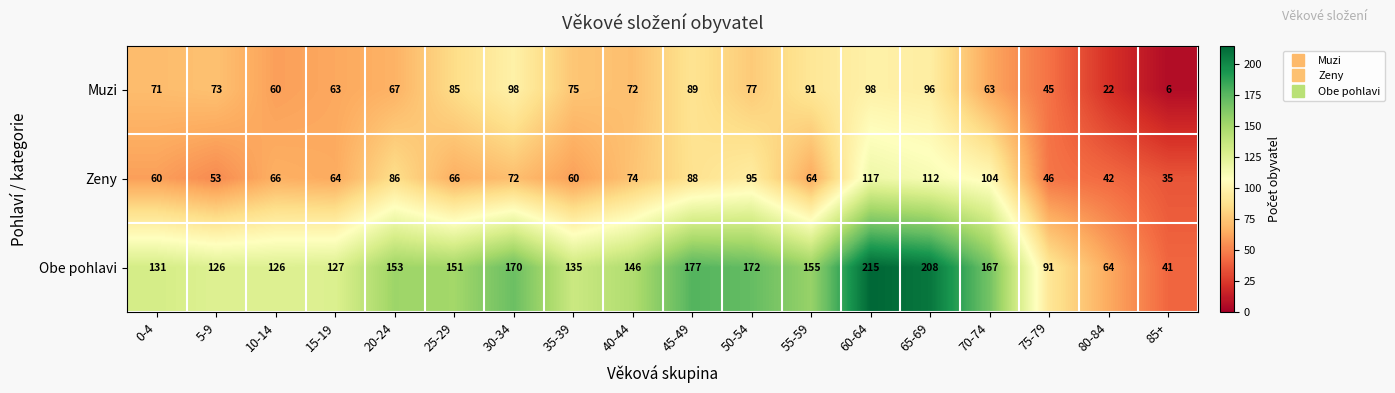

What is the difference between the Obe pohlavi values at 30-34 and 10-14?

44